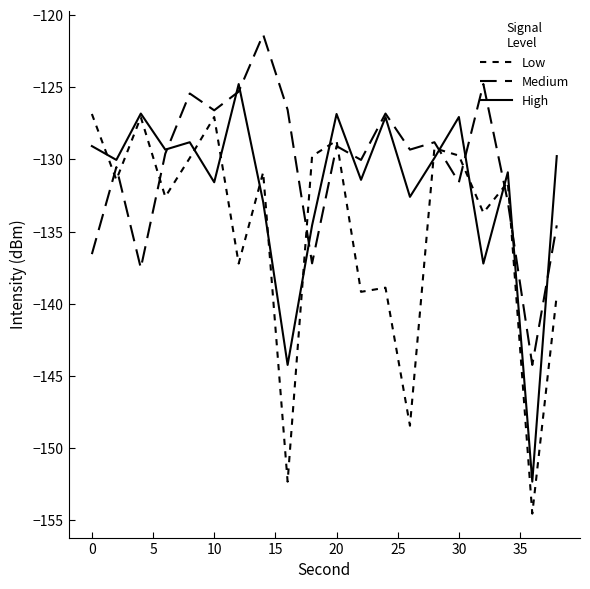

Which series has the largest range (max minus min)?

Low